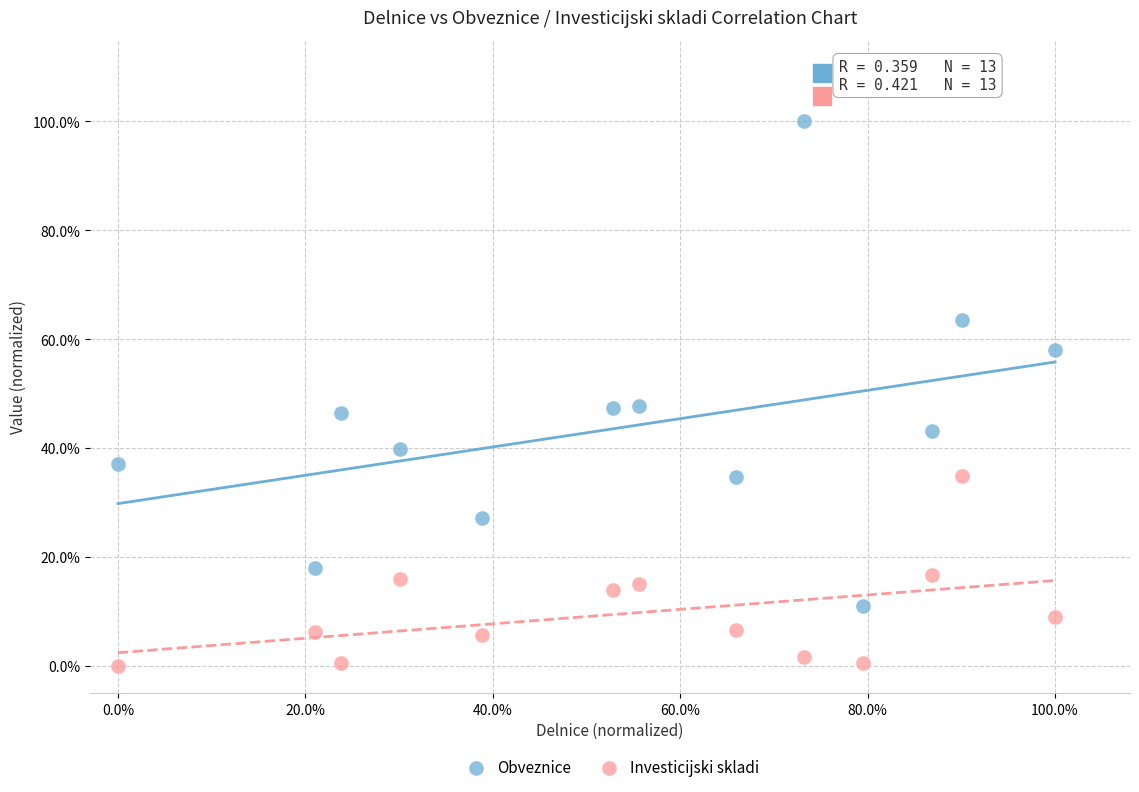

What are all the series names shown in the legend?

Obveznice, Investicijski skladi